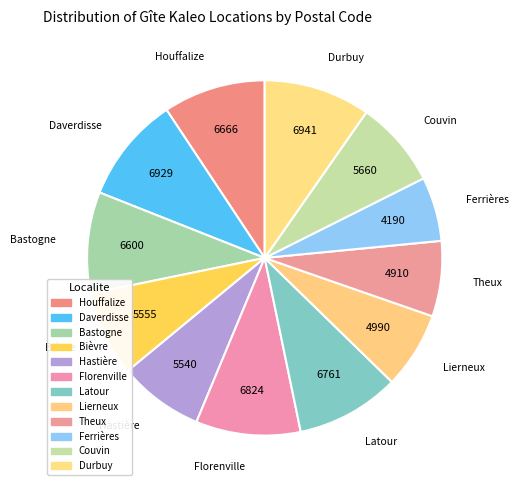

Count the number of slices in the pie.

12